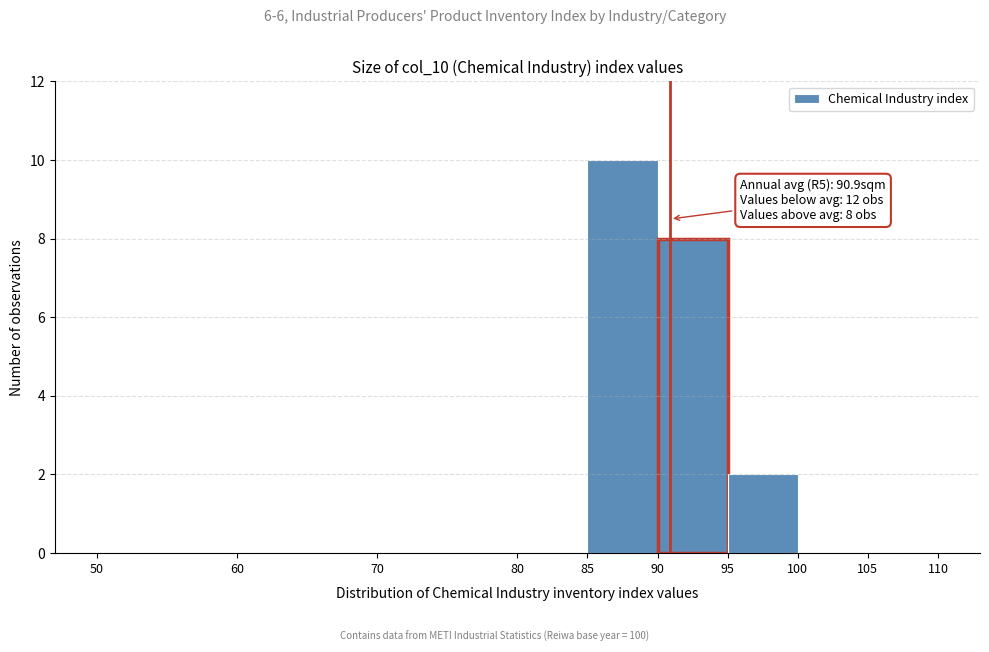

Which range on the x-axis has the tallest bar?

85 to 90